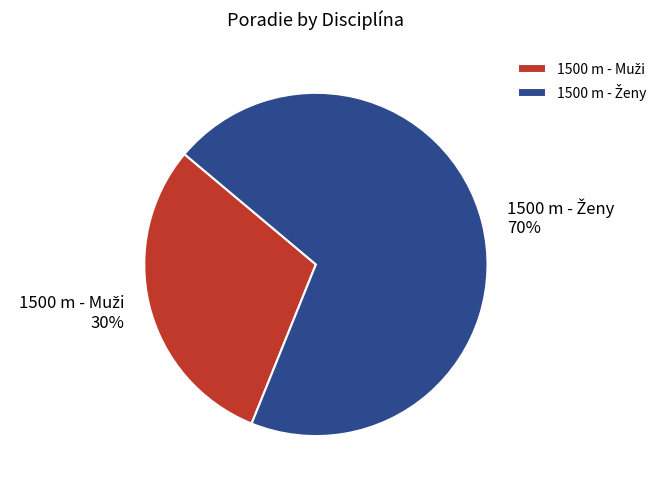

To the nearest percent, what is the average slice percentage?

50%